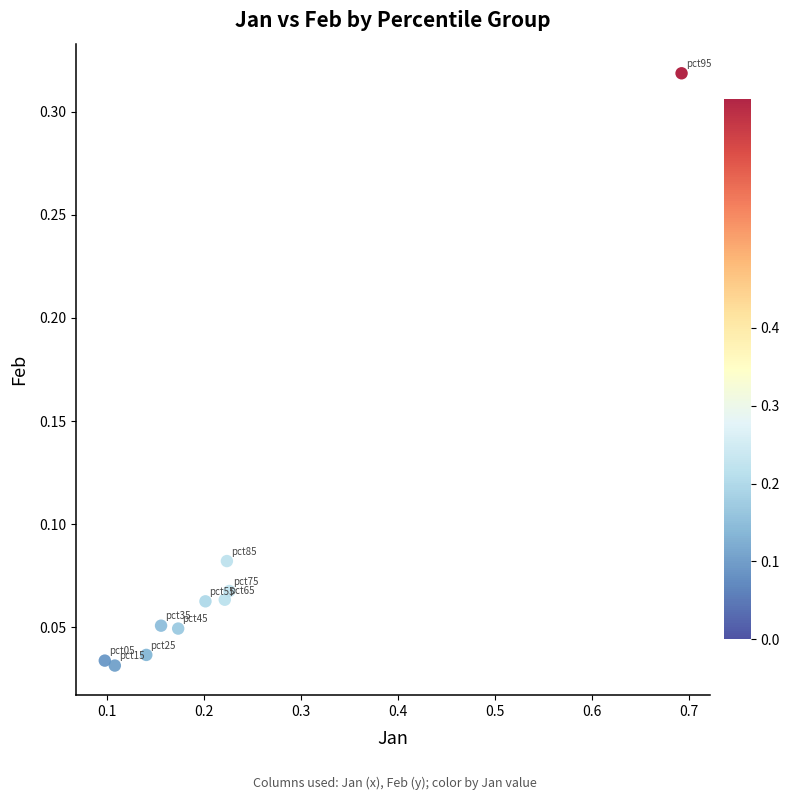

What is the range of X values (max minus min)?

0.6